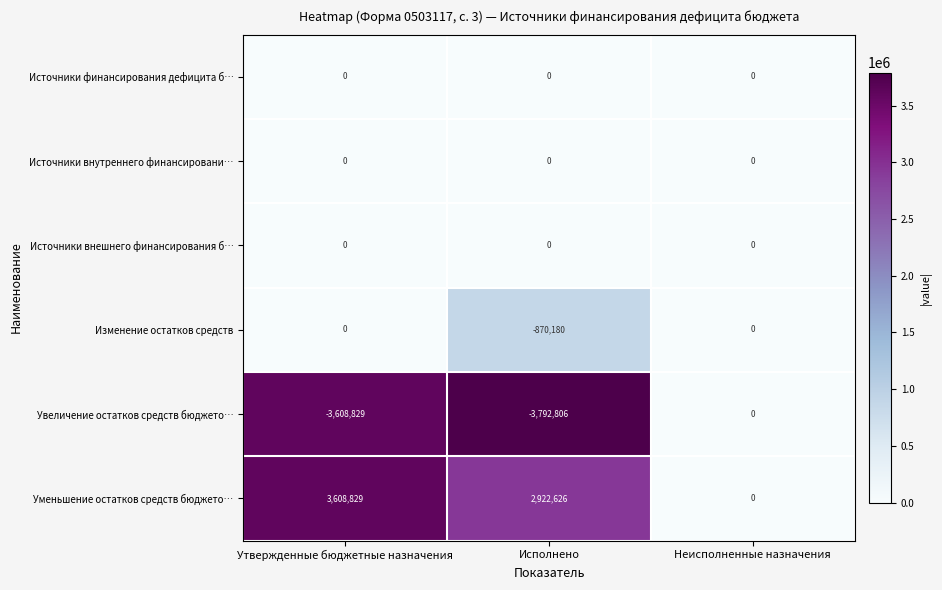

Count the Уменьшение остатков средств бюджето… values in the range 0 to 3608829.

3